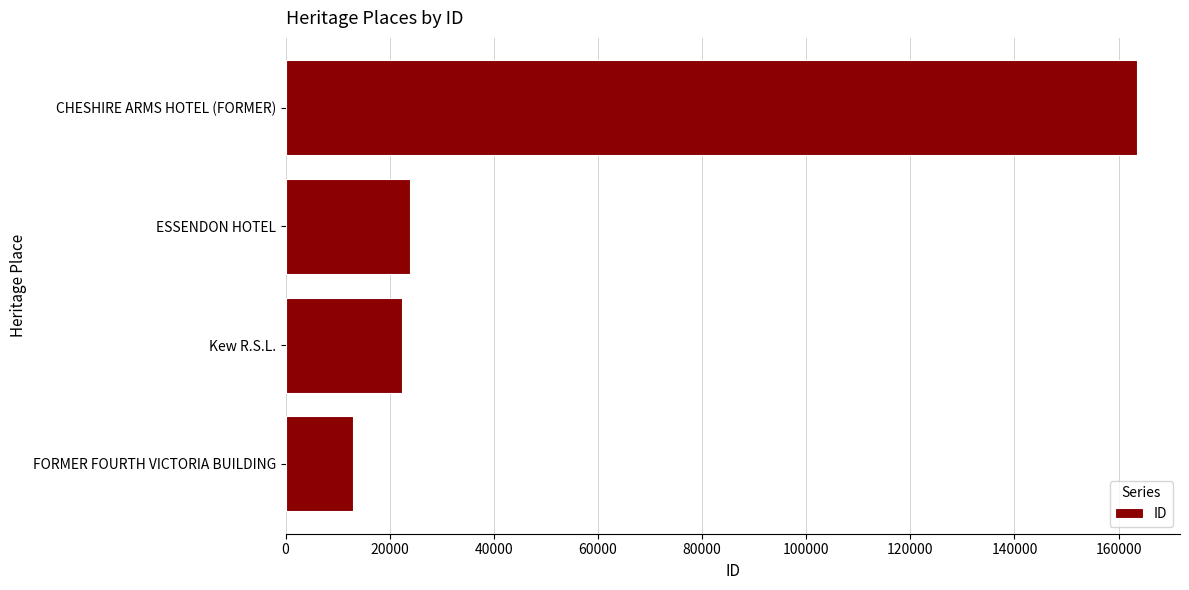

List the labels in order of value, smallest first.

FORMER FOURTH VICTORIA BUILDING, Kew R.S.L., ESSENDON HOTEL, CHESHIRE ARMS HOTEL (FORMER)